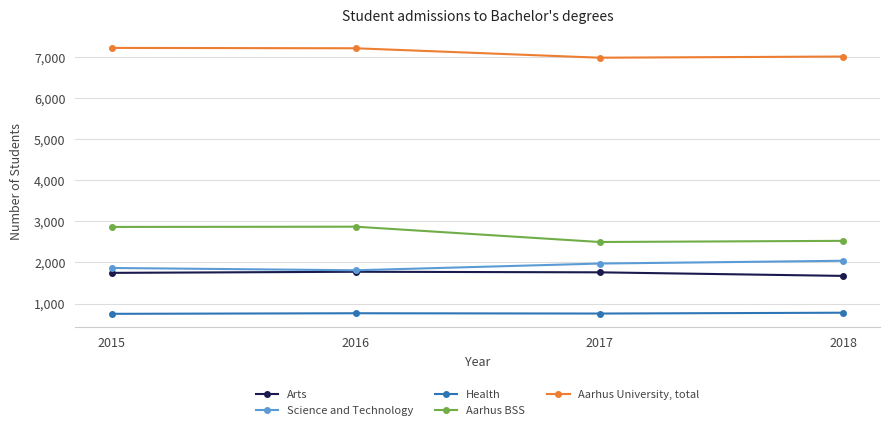

List the series in order of their peak value, lowest first.

Health, Arts, Science and Technology, Aarhus BSS, Aarhus University, total